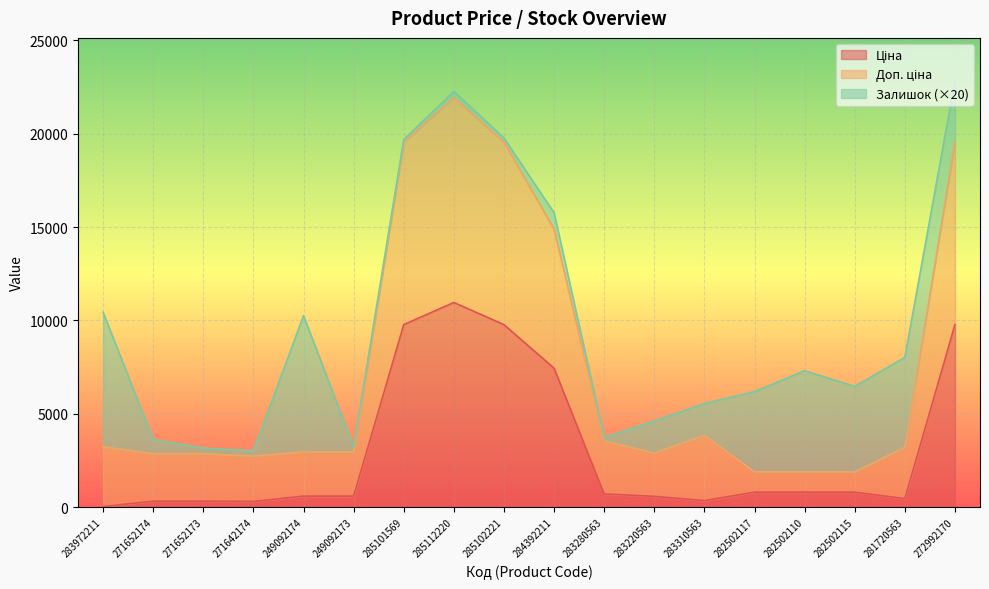

What is the total value across all series at 282502117?

6189.1